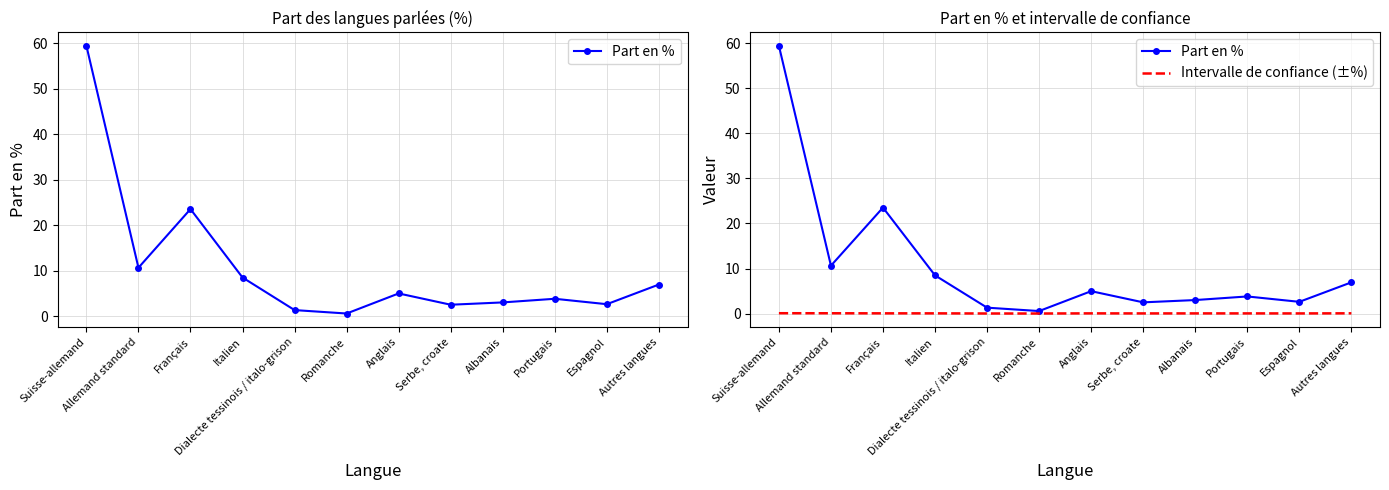

Between Portugais and Italien, which is larger?

Italien